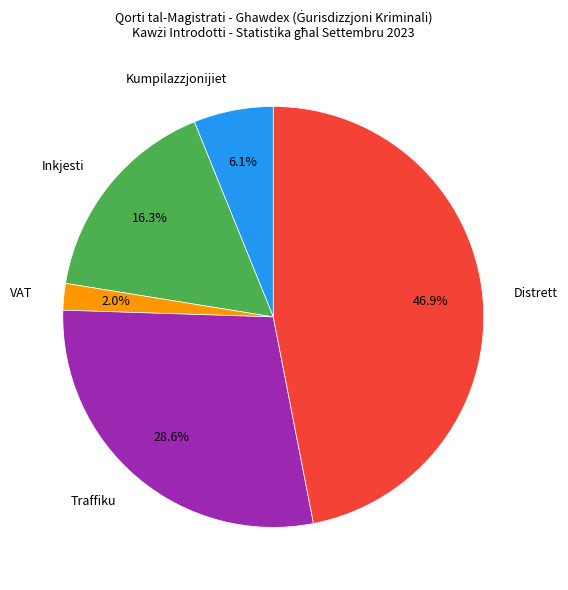

Is there any slice that represents more than half of the pie?

No